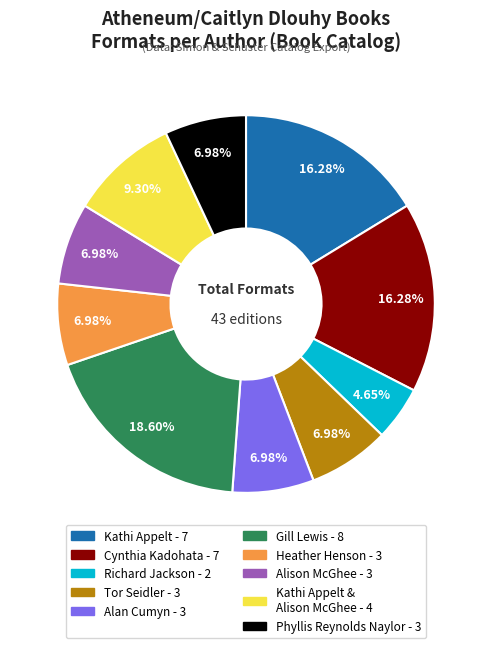

Is there any slice that represents more than half of the pie?

No